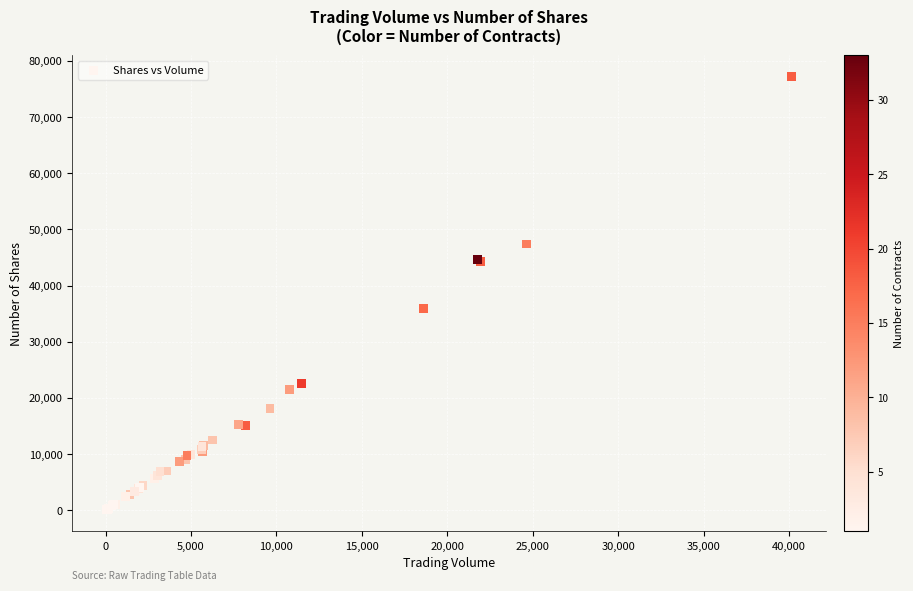

What Y value in the scatter plot is closest to 38645?

35919